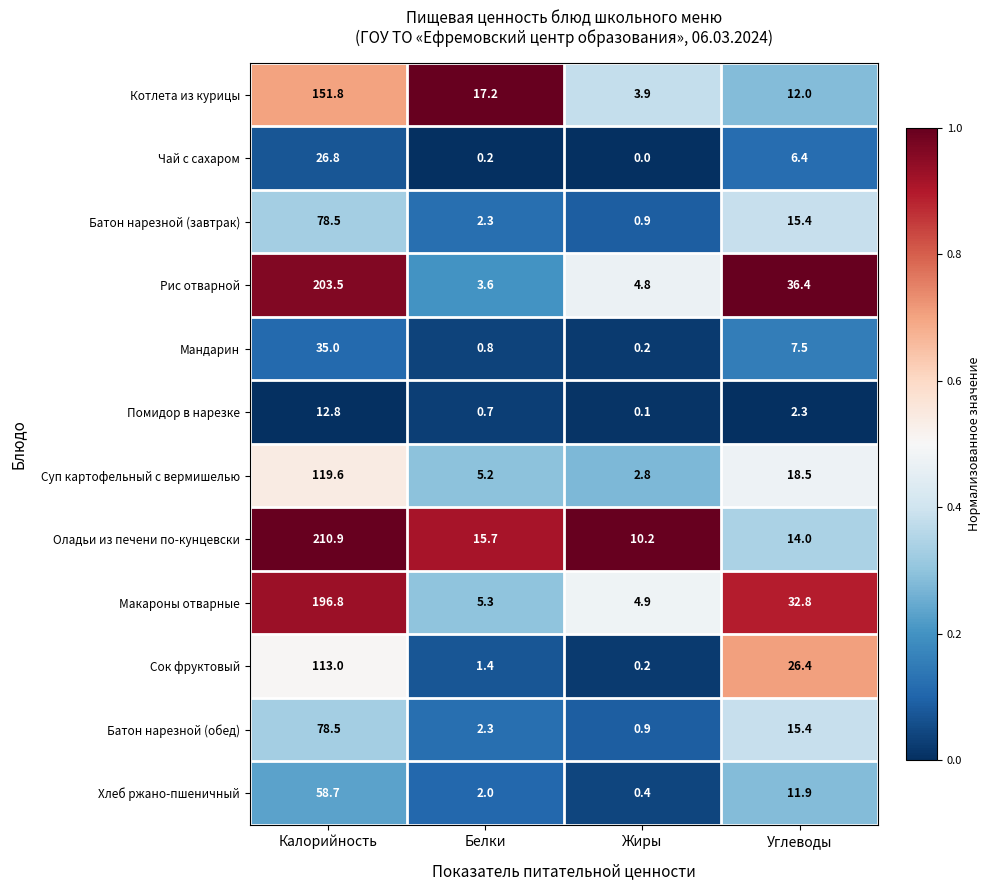

Which series changed the most between Белки and Жиры?

Котлета из курицы